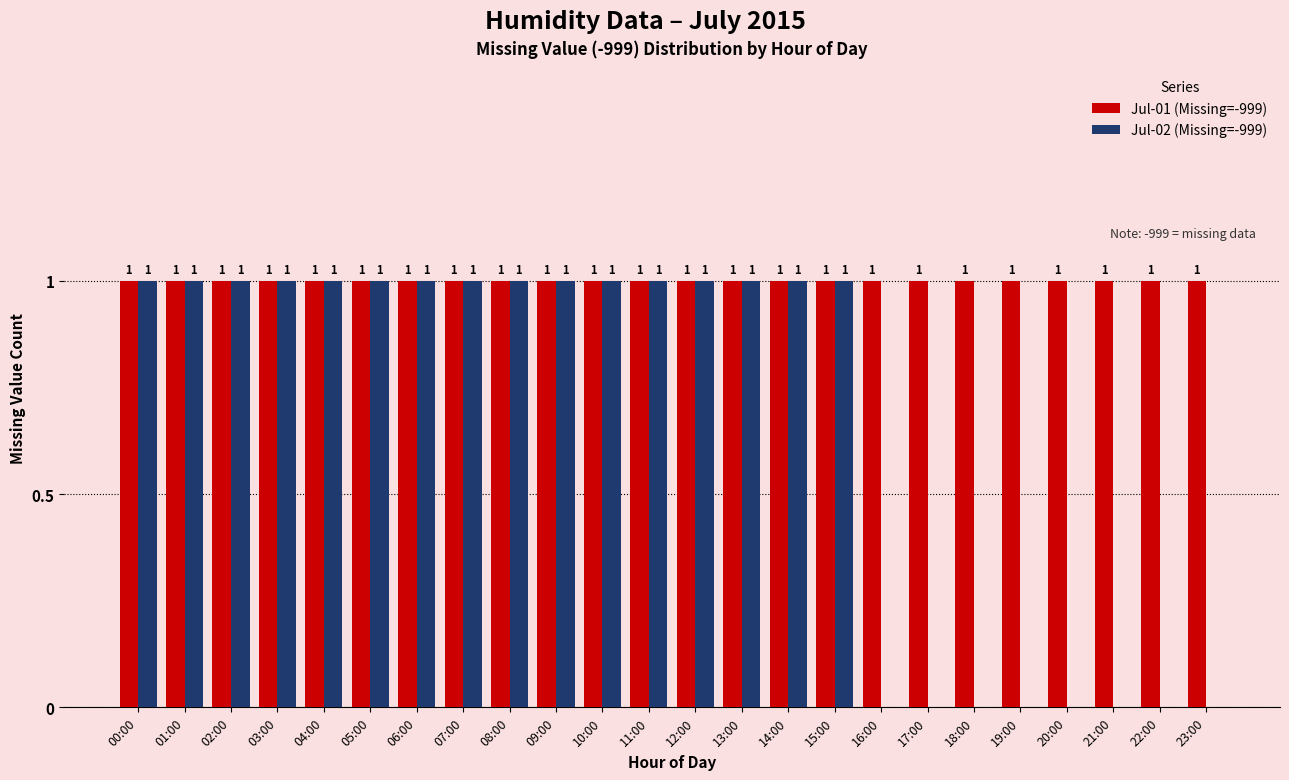

What is the maximum value for Jul-01 (Missing=-999)?

1